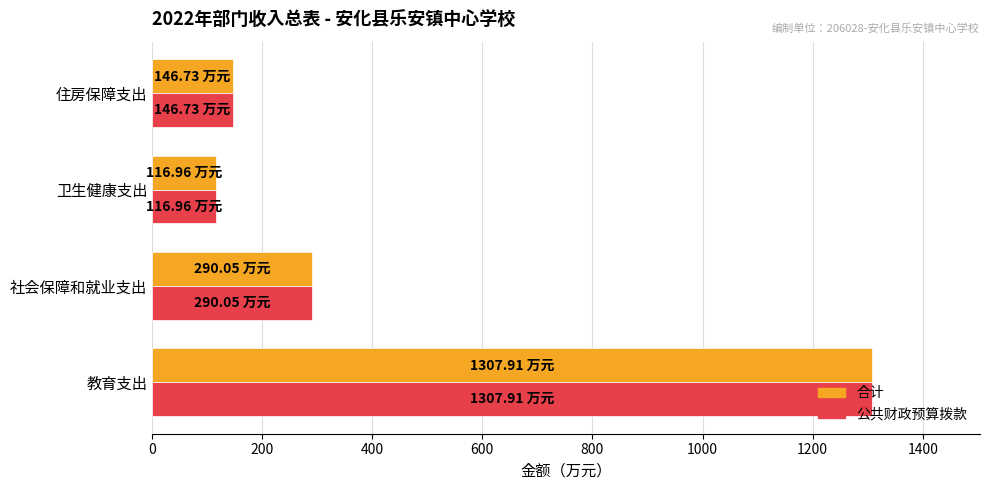

At which category is the sum across all series the highest?

教育支出